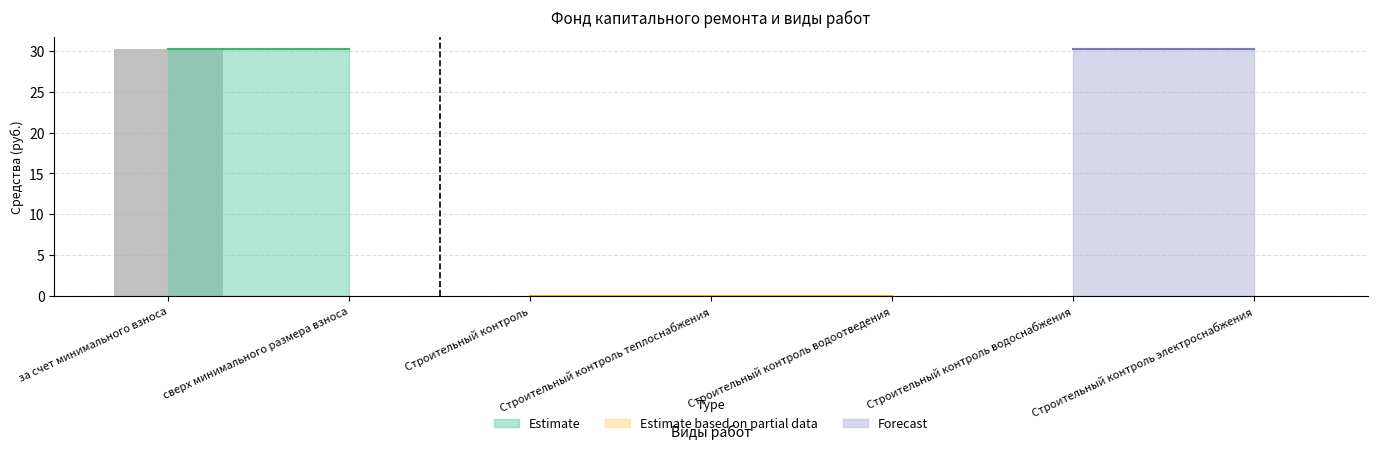

Does the chart contain stacked bars?

No